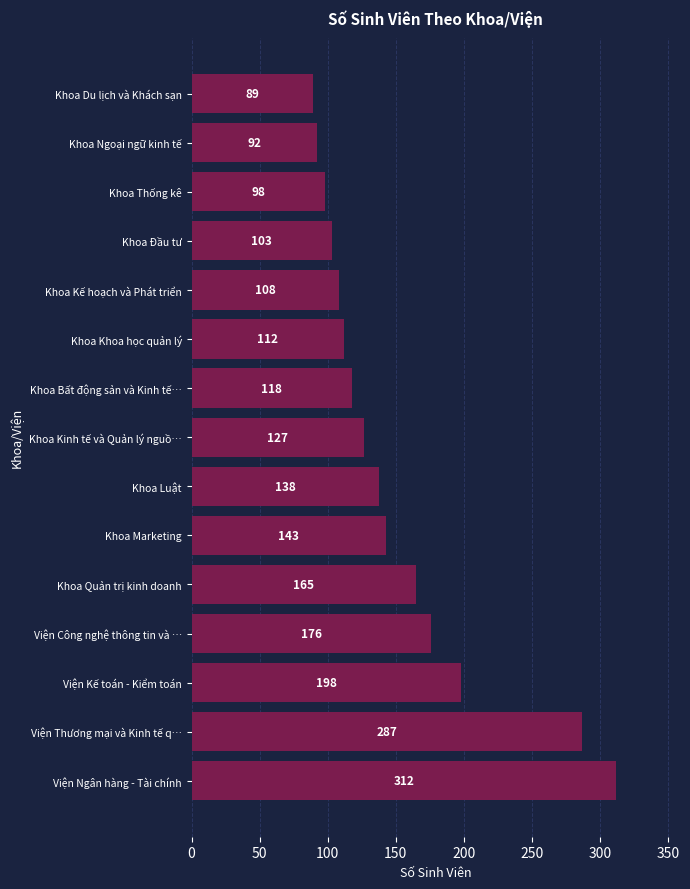

What is the difference between the maximum and minimum values?

223